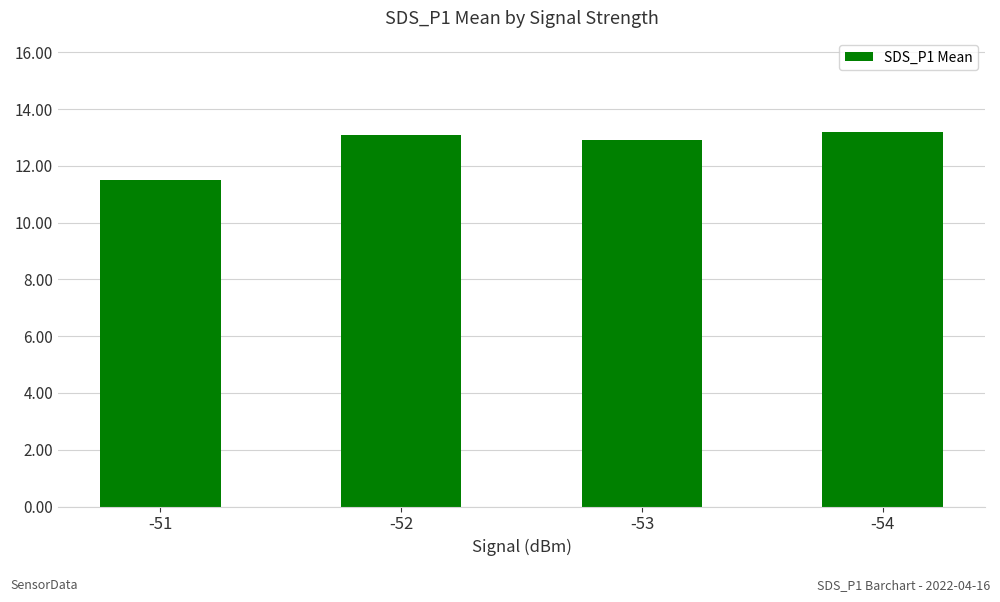

What is the change in value from -51 to -54?

+1.7